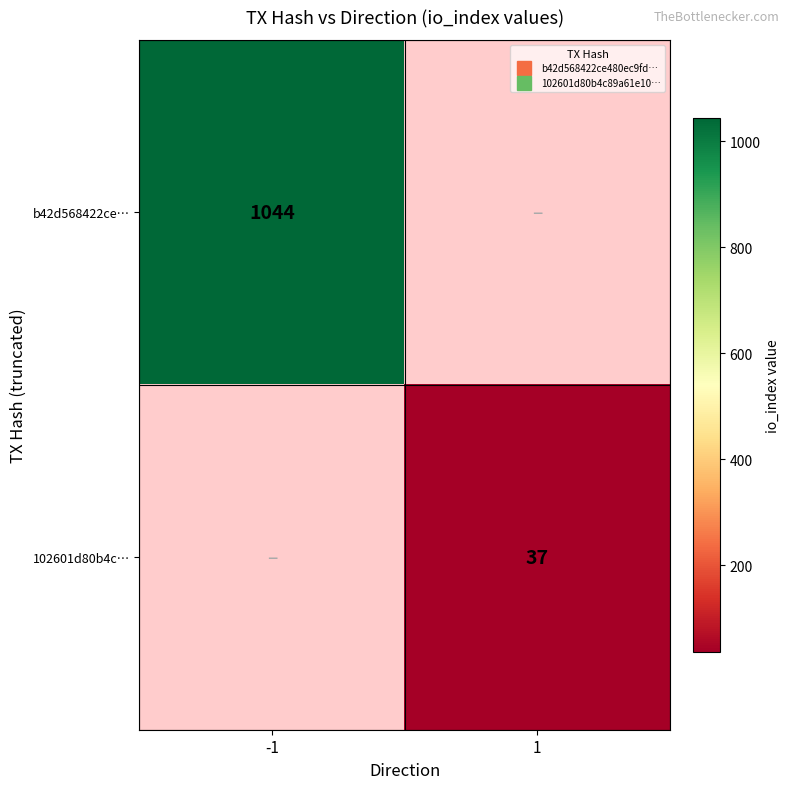

Rank the series at -1 from lowest to highest value.

b42d568422ce…, 102601d80b4c…